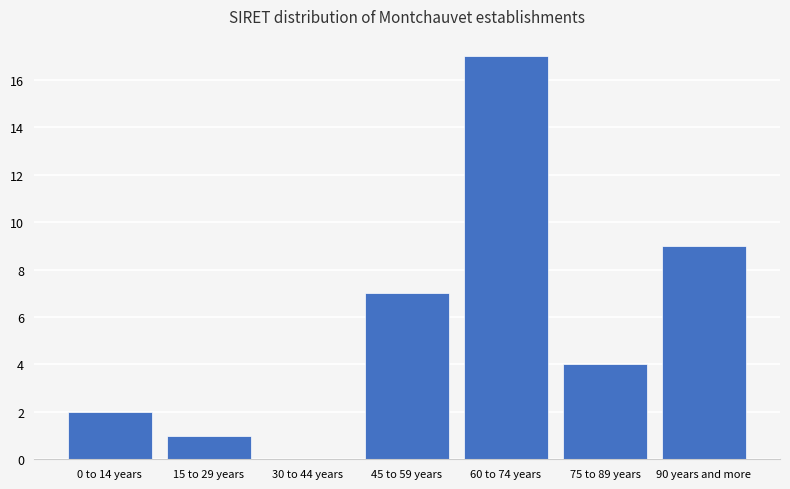

Reading left to right, list all the values displayed in this chart.

0 to 14 years=2	15 to 29 years=1	30 to 44 years=0	45 to 59 years=7	60 to 74 years=17	75 to 89 years=4	90 years and more=9